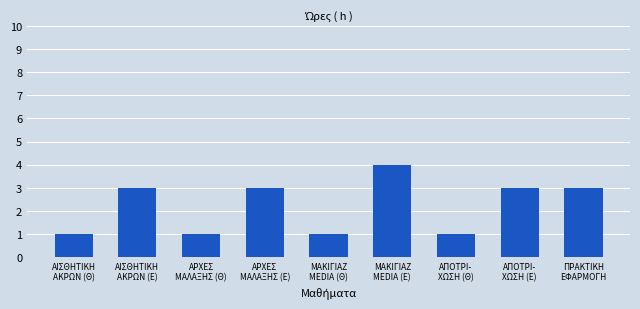

The chart shows a value of 5 at ΠΡΑΚΤΙΚΗ
ΕΦΑΡΜΟΓΗ. True or false?

False